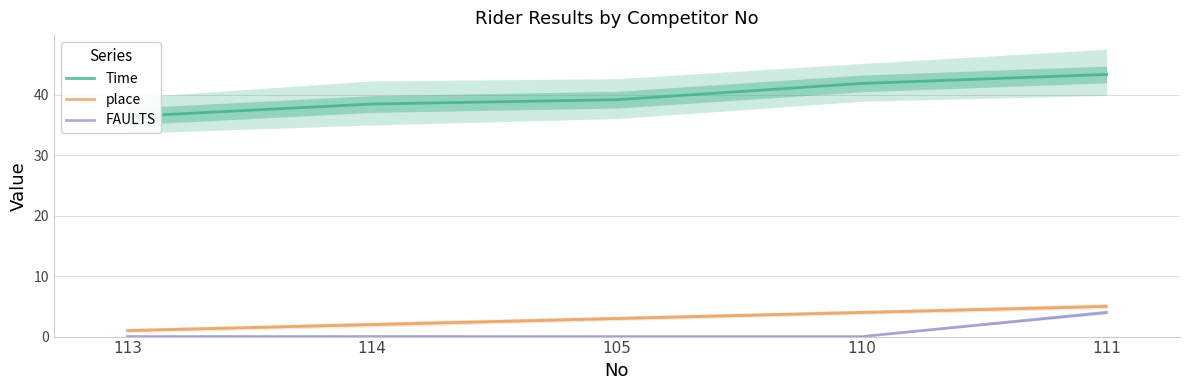

What is the label of the 2nd point from the right?

110